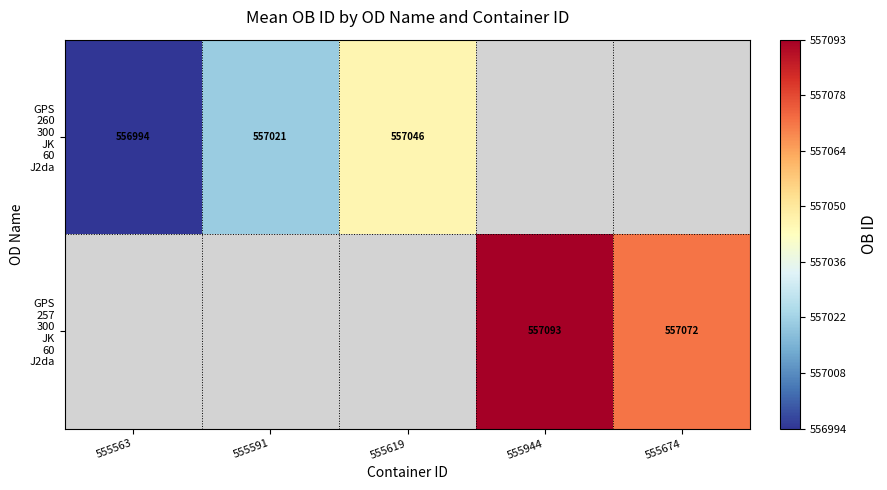

How many values in GPS 260 300 JK 60 J2da are above zero?

3